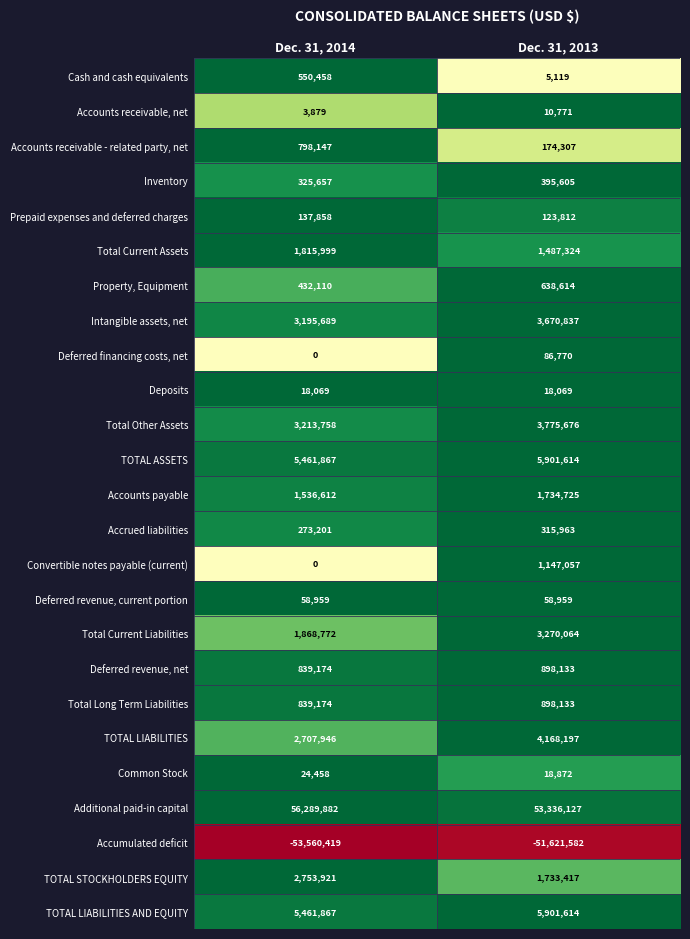

At how many categories does at least one series exceed 0?

2